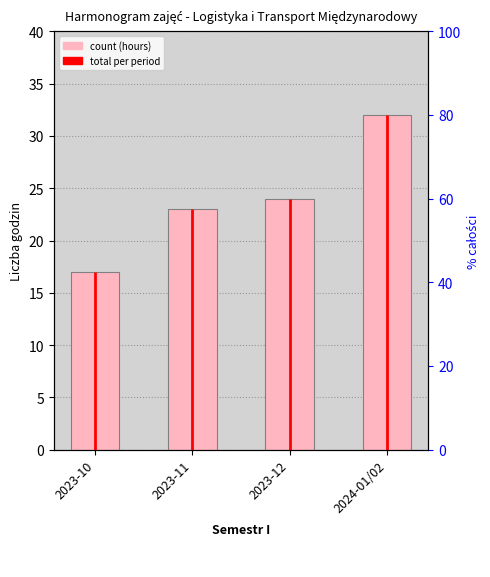

At which category does the chart reach its minimum across all series?

2023-10